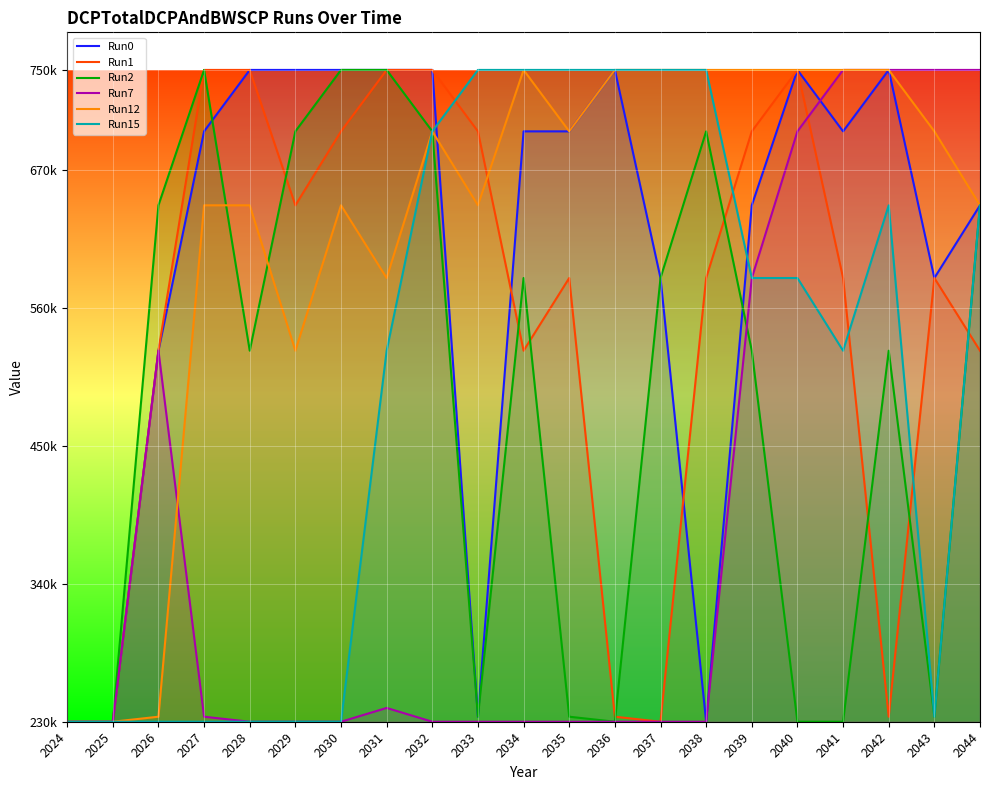

Which series has the largest range (max minus min)?

Run0